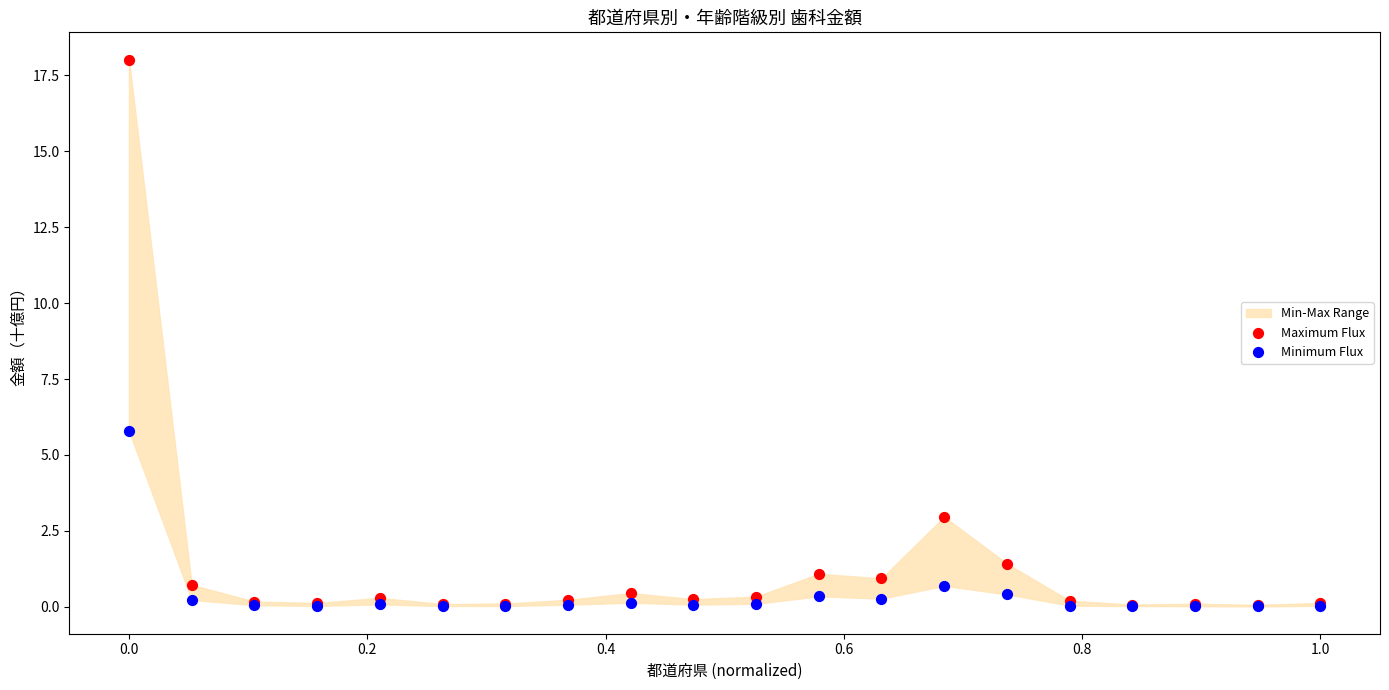

Across all series, what Y value is closest to 9?

5.8